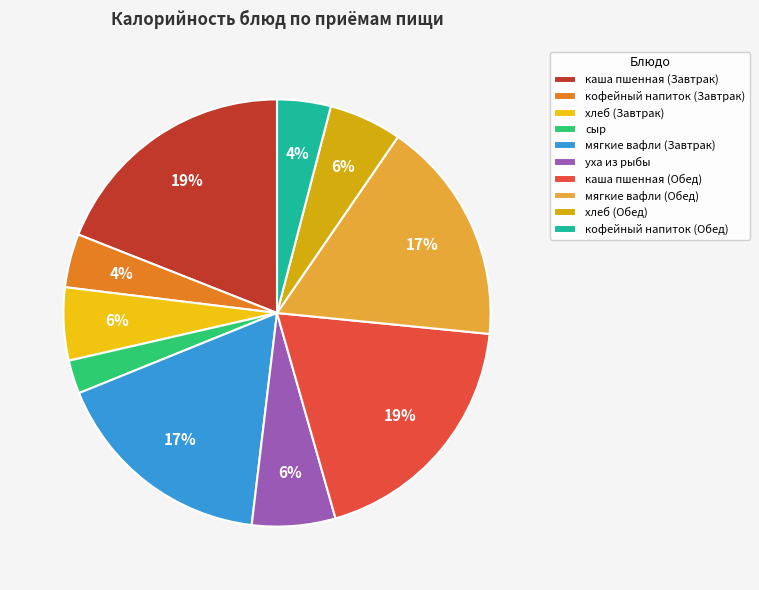

How many segments does this pie chart have?

10